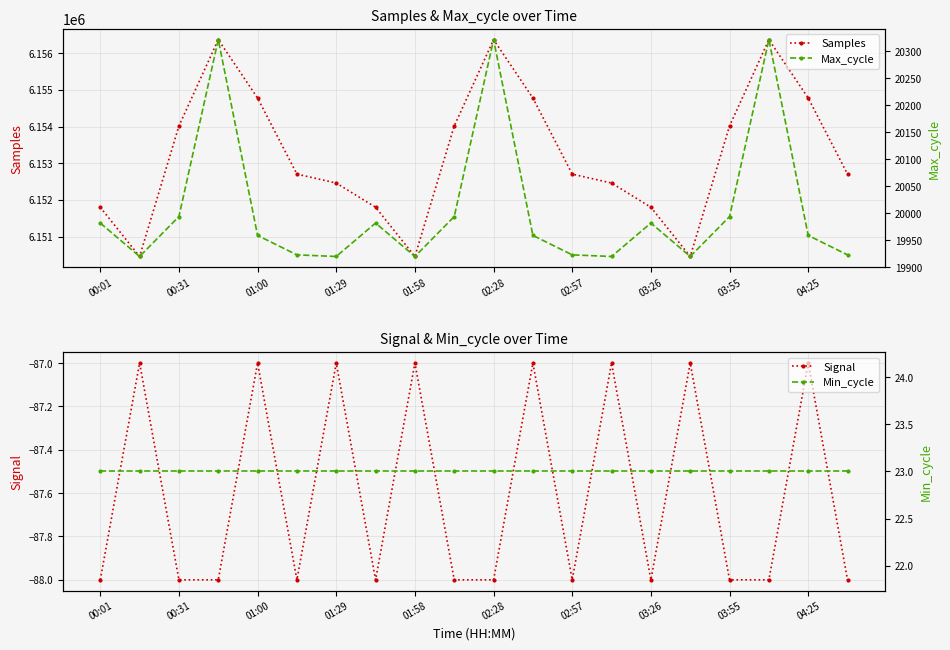

In Samples, how many points are higher than both neighbors (excluding endpoints)?

3